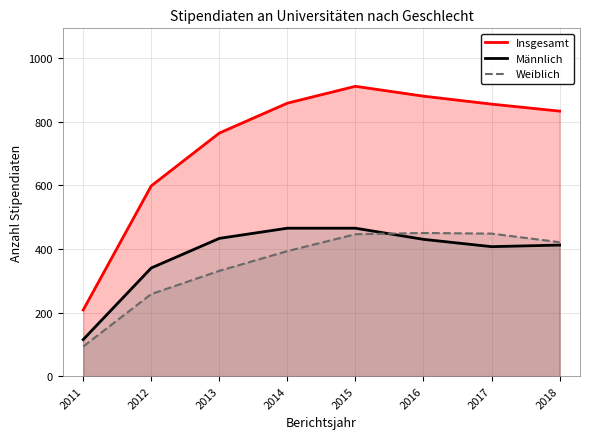

What is the sum of the Weiblich values at 2015 and 2016?

896